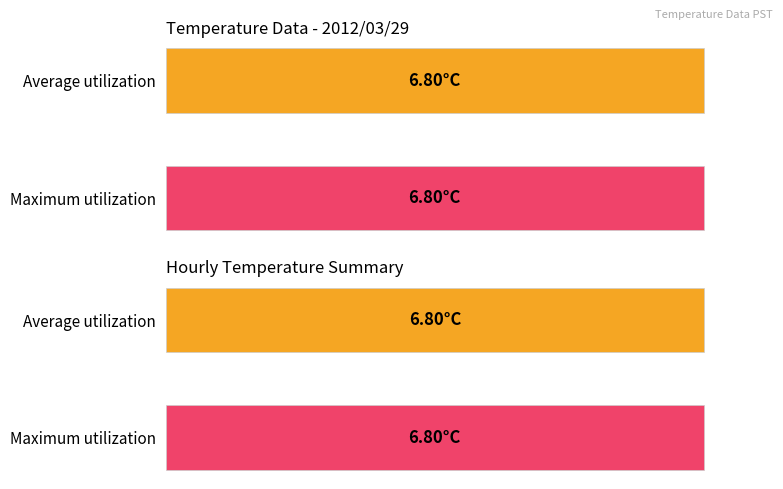

The value of Average utilization at 2 is 6.8. True or false?

True